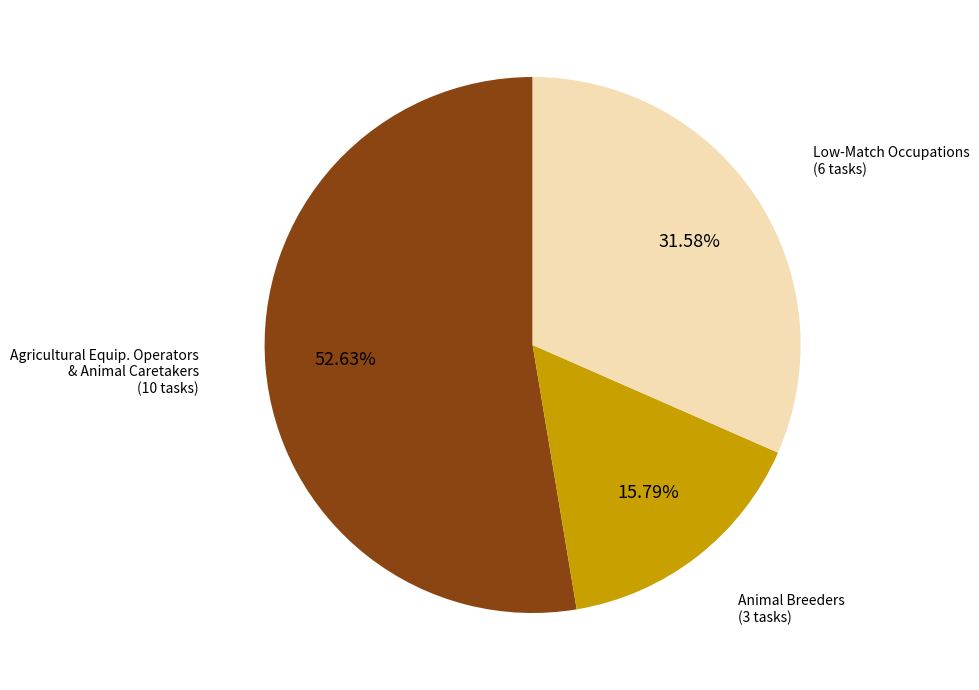

Does any single category account for the majority?

Yes